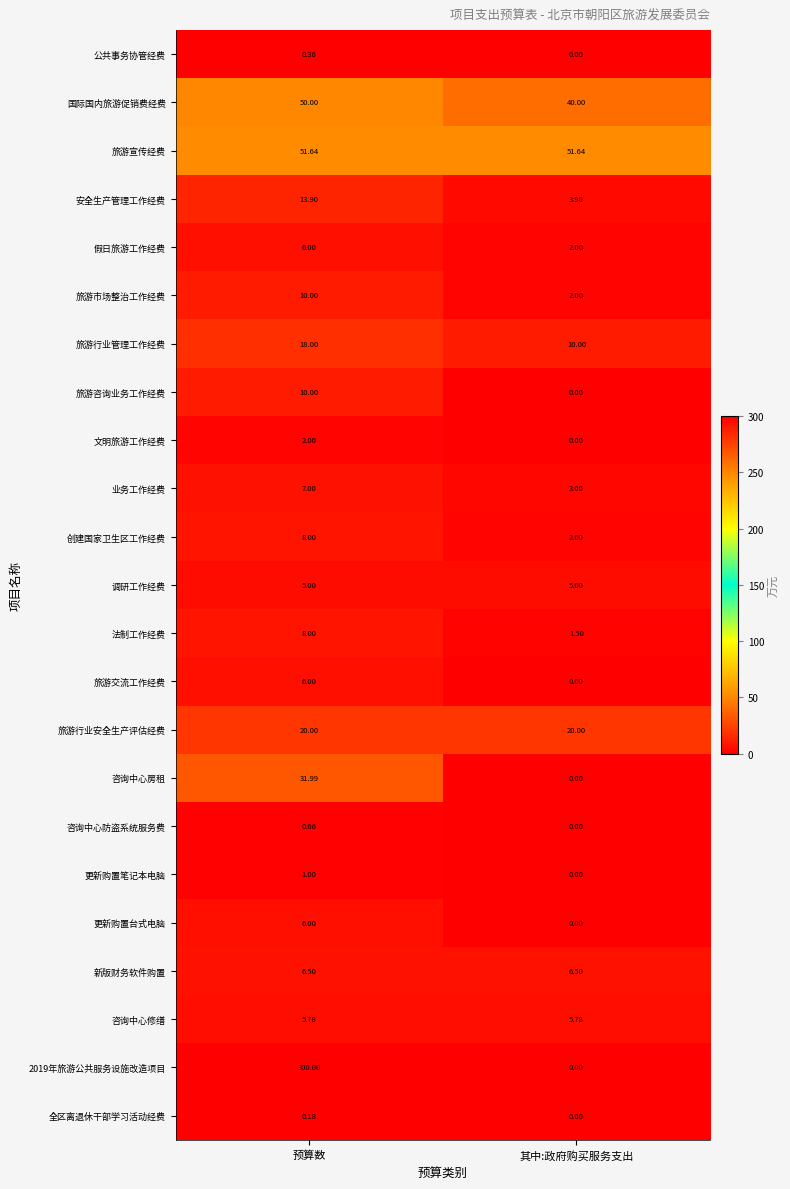

Which label corresponds to the largest value in the chart?

预算数